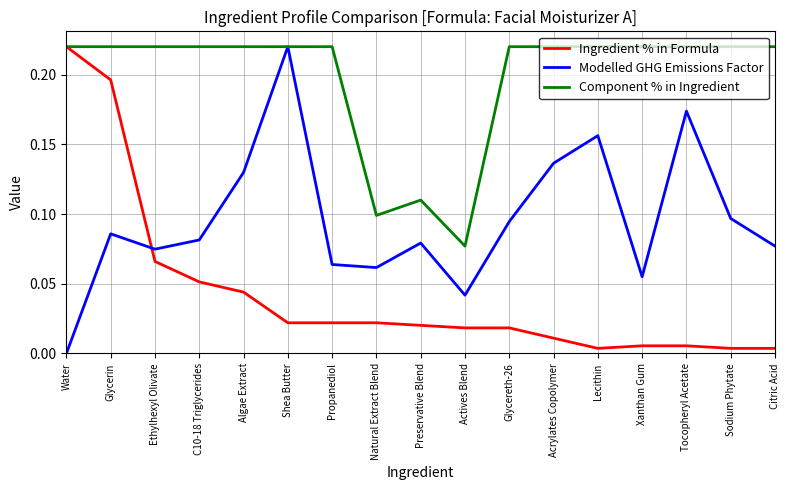

Between Ethylhexyl Olivate and Natural Extract Blend, which series saw the biggest shift?

Component % in Ingredient